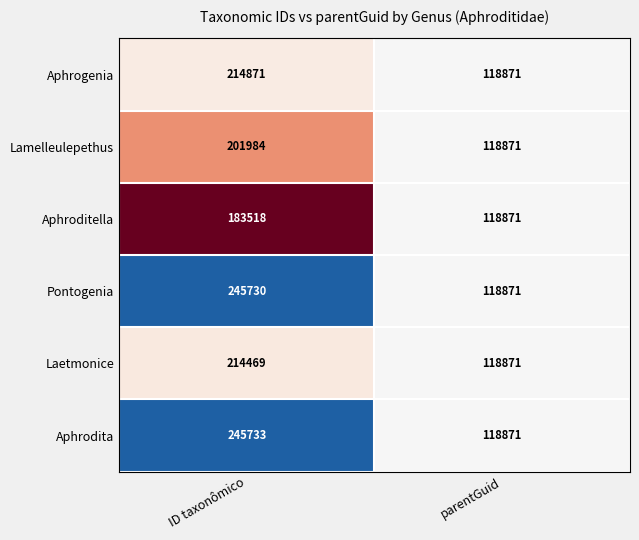

What is the minimum value shown in the chart?

118871